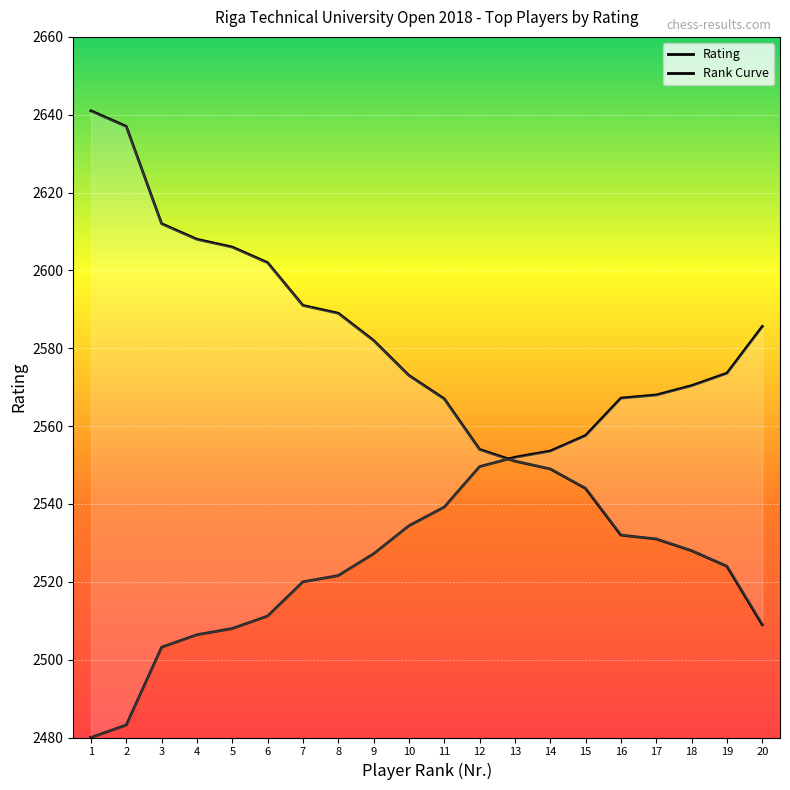

What is the approximate value of Rank Curve at 8?

2521.6